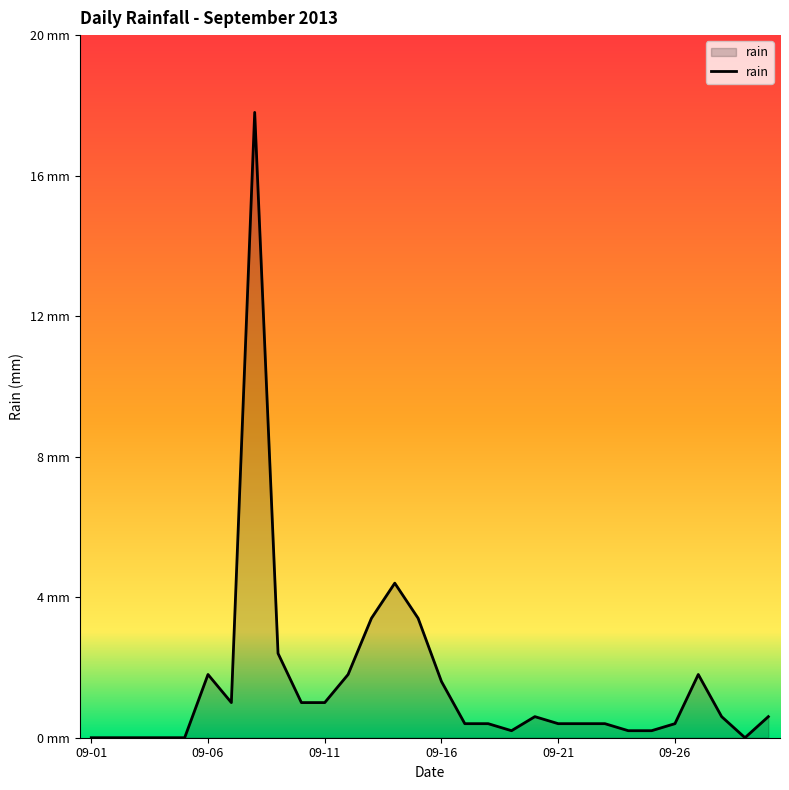

Does the chart display data point markers on the line(s)?

No